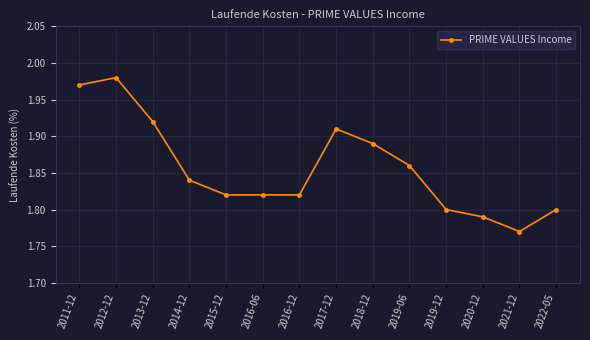

Is it true that the value at 2020-12 is 2.4?

False